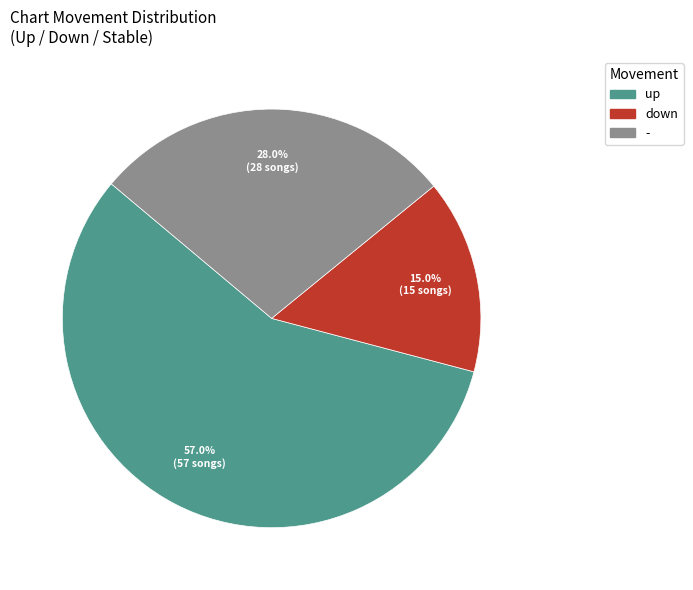

To the nearest percent, what portion does - represent?

28%